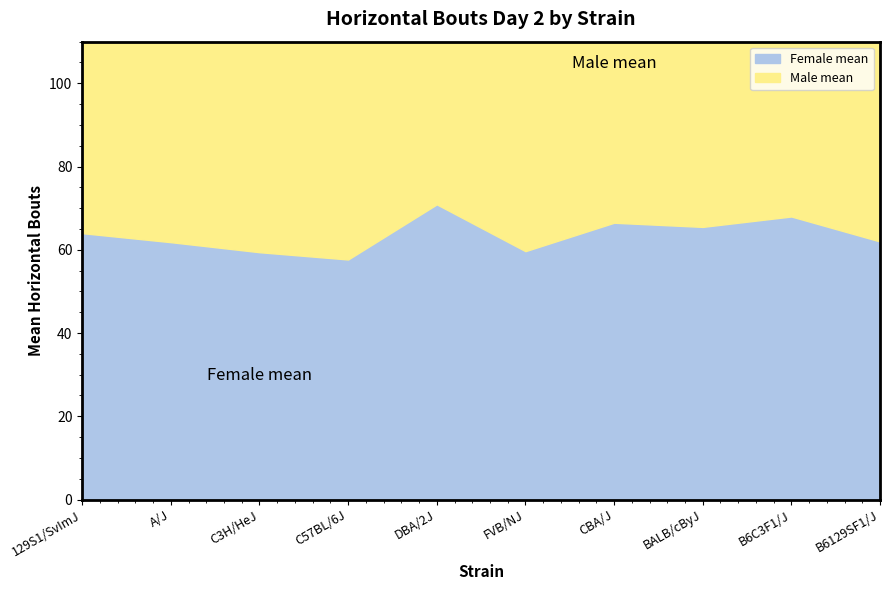

Reading right to left, list all the values displayed in this chart.

Female mean: 62.0	68.0	65.5	66.5	59.7	70.9	57.7	59.4	61.8	64.0
Male mean: 60.5	64.0	67.2	76.3	79.5	68.8	55.7	57.3	64.8	56.2